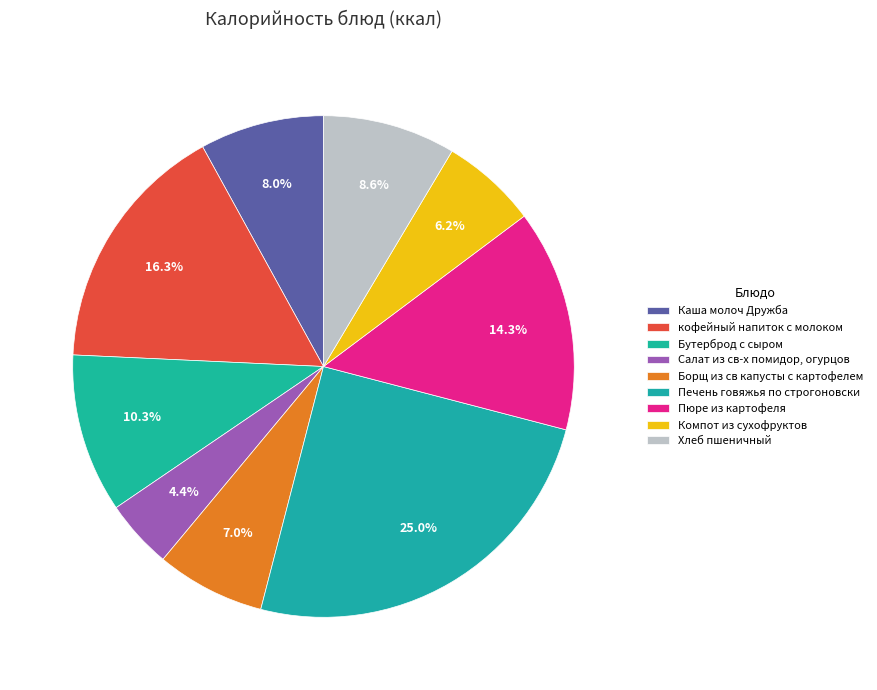

How many slices are in this pie chart?

9